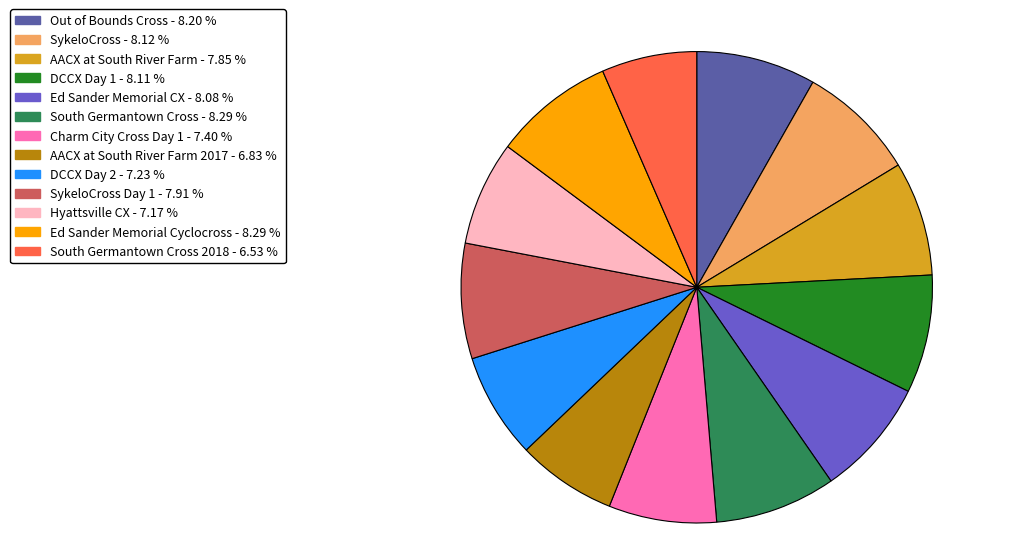

Combined, do Ed Sander Memorial CX - 8.08 % and Hyattsville CX - 7.17 % account for over 50%?

No